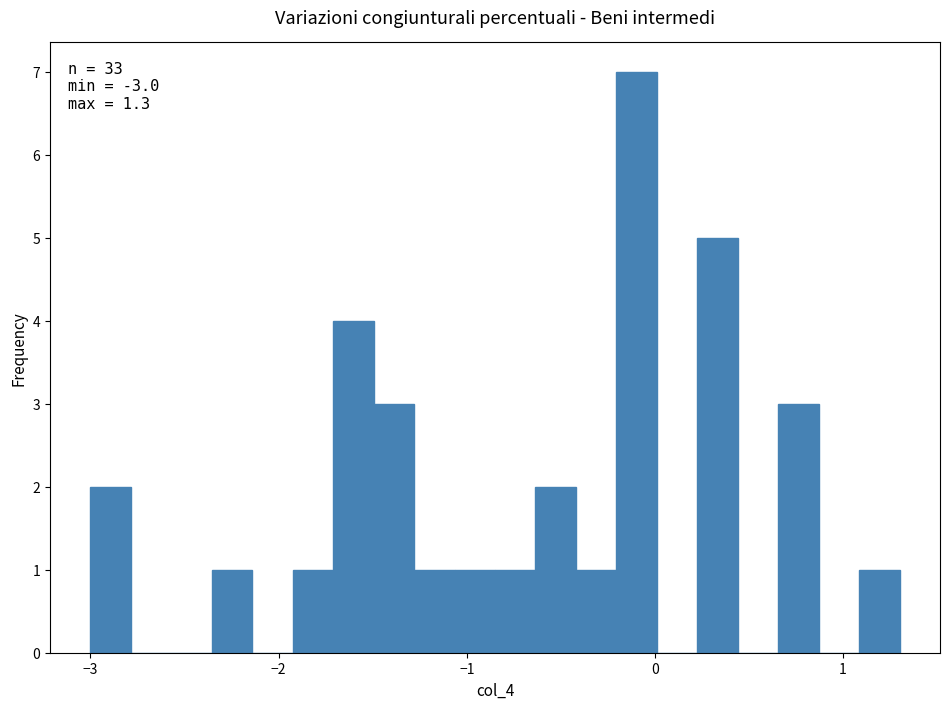

Read against the x-axis, roughly where is the centre of the tallest bar?

-0.1